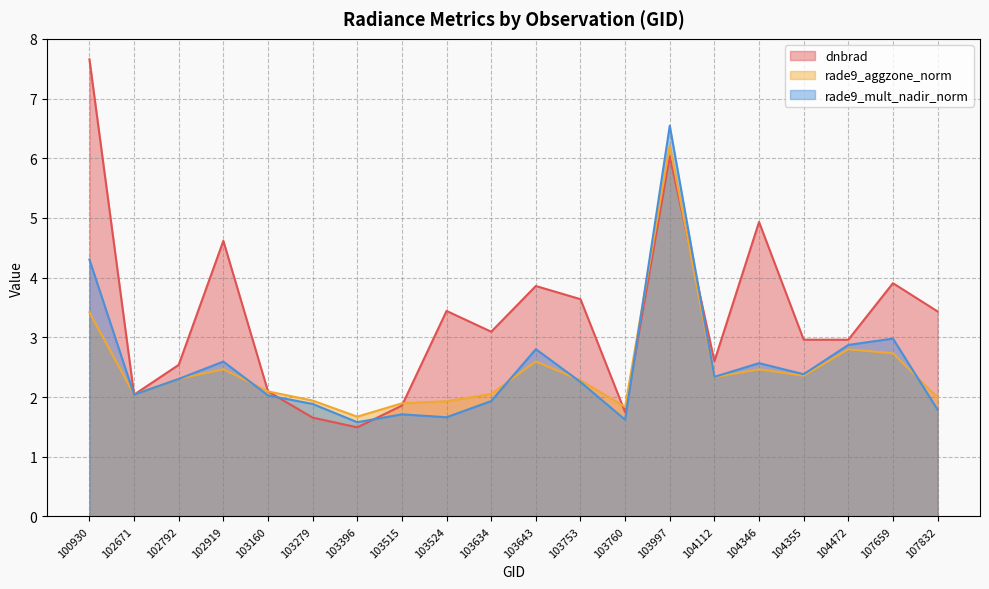

Does the chart display data point markers on the line(s)?

No